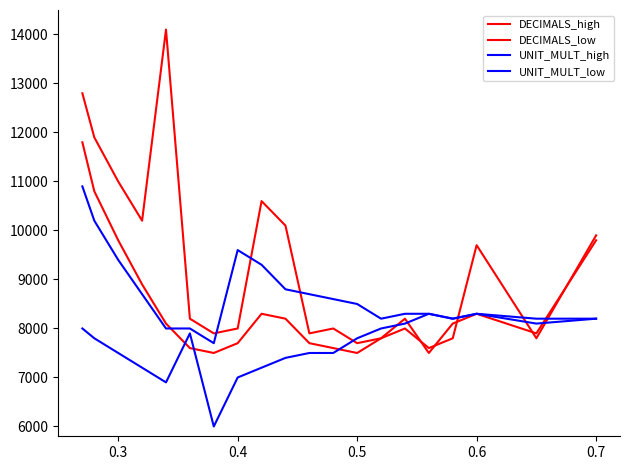

Does the chart display data point markers on the line(s)?

No